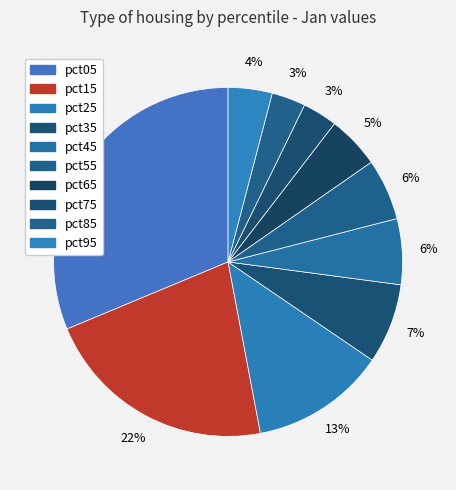

What is the smallest slice in the pie chart?

pct85